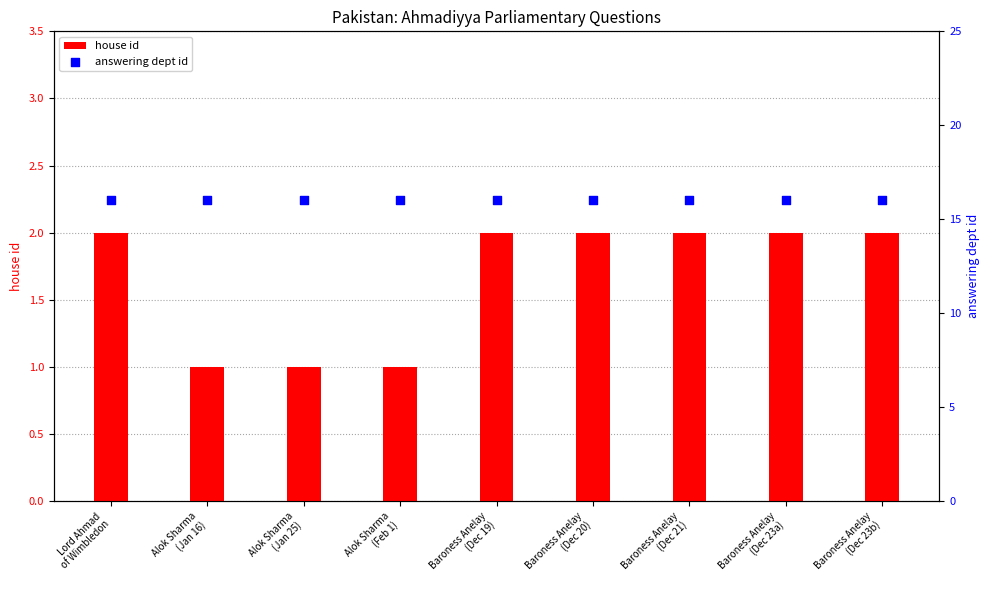

Which series has the largest total across all categories?

answering dept id